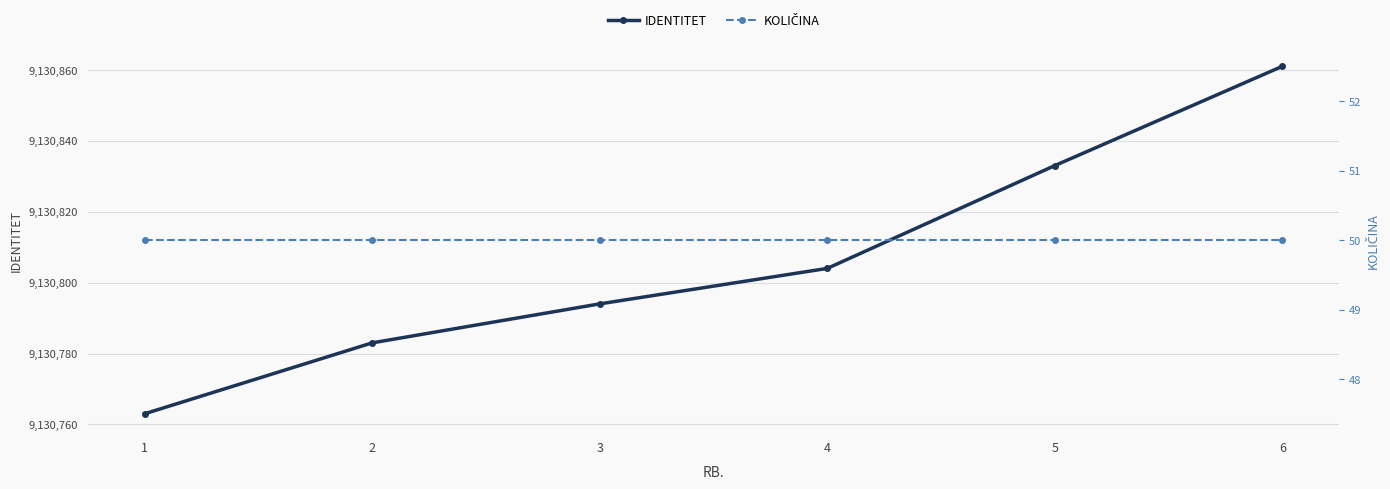

At 6, list the series in order from largest to smallest.

IDENTITET, KOLIČINA